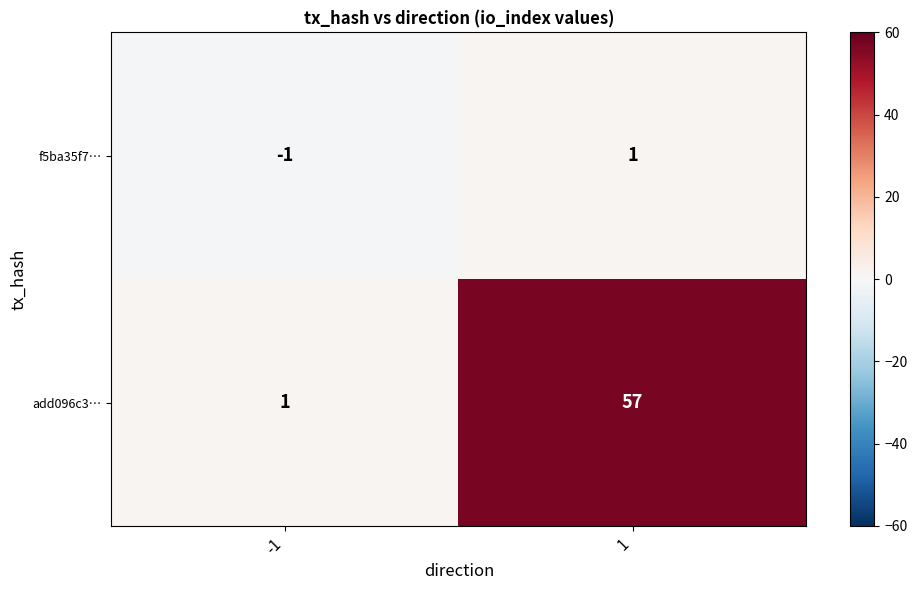

At how many categories does at least one series exceed 2?

1